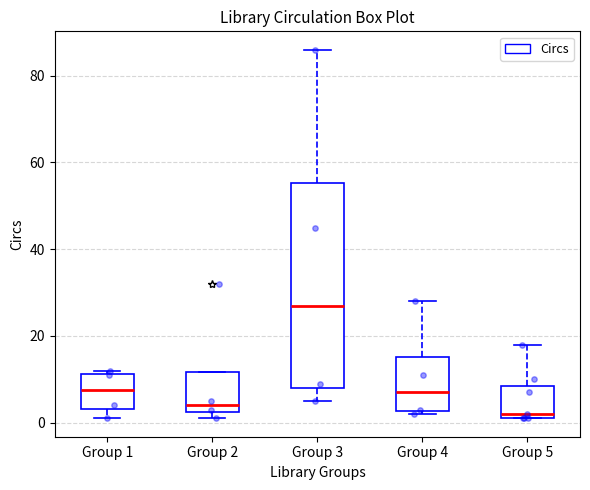

Reading left to right, read every box against the y-axis: the position of its median line, the range the box covers, and the ends of its whiskers. The values are not printed on the chart, so give them approximately, as read against the axis.

Group 1: median 8, box 4 to 12, whiskers 2 to 12 (just above the box's upper edge)
Group 2: median 4, box 2 to 12, whiskers 2 (just below the box's lower edge) to 12
Group 3: median 28, box 8 to 56, whiskers 6 to 86
Group 4: median 8, box 2 to 16, whiskers 2 (just below the box's lower edge) to 28
Group 5: median 2 (just above the box's lower edge), box 2 to 8, whiskers 2 to 18